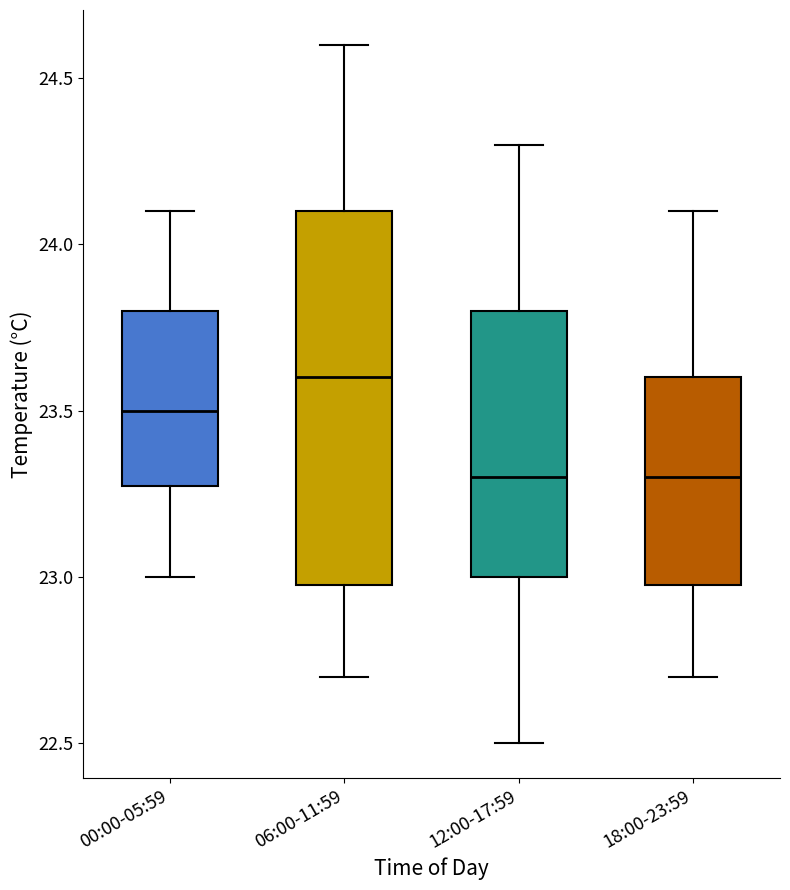

Reading left to right, transcribe this box plot: for each box, give where its median line is, the range the box spans, and where its two whiskers end, as read against the y-axis. The values are not printed on the chart, so give them approximately, as read against the axis.

00:00-05:59: median 23.5, box 23.3 to 23.8, whiskers 23.0 to 24.1
06:00-11:59: median 23.6, box 23.0 to 24.1, whiskers 22.7 to 24.6
12:00-17:59: median 23.3, box 23.0 to 23.8, whiskers 22.5 to 24.3
18:00-23:59: median 23.3, box 23.0 to 23.6, whiskers 22.7 to 24.1